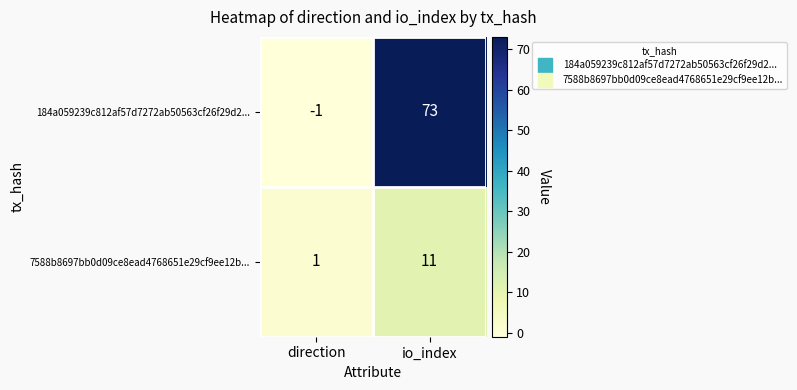

What is the sum of all 7588b8697bb0d09ce8ead4768651e29cf9ee12b... values?

12